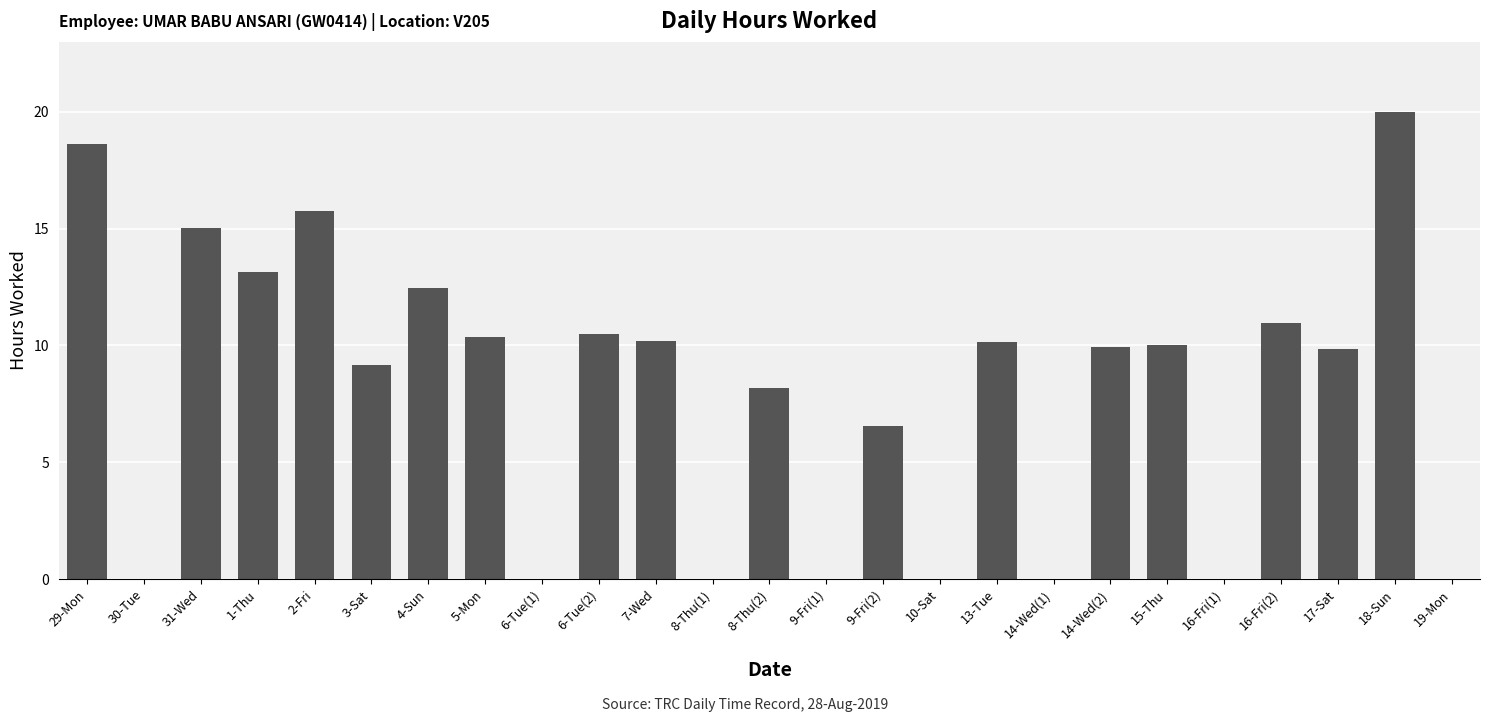

True or false: the data shows 0.0 at 19-Mon.

True